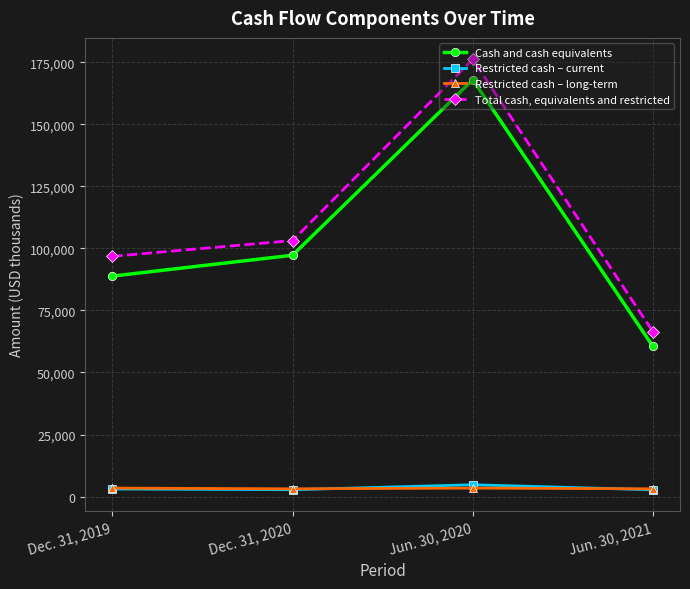

What is the spread (max minus min) of values at Jun. 30, 2021?

63633